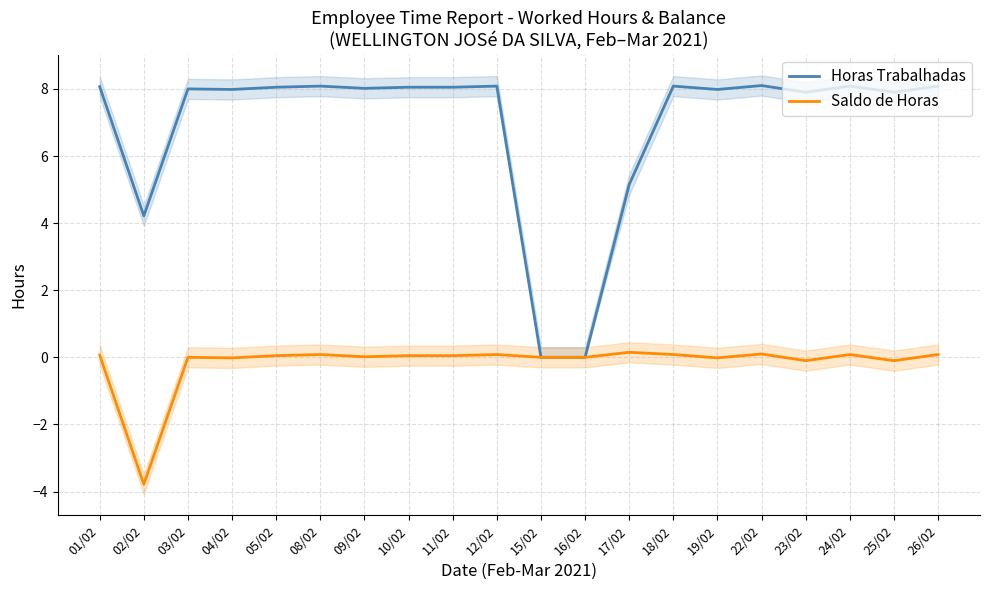

What is the approximate value of Saldo de Horas at 17/02?

0.1